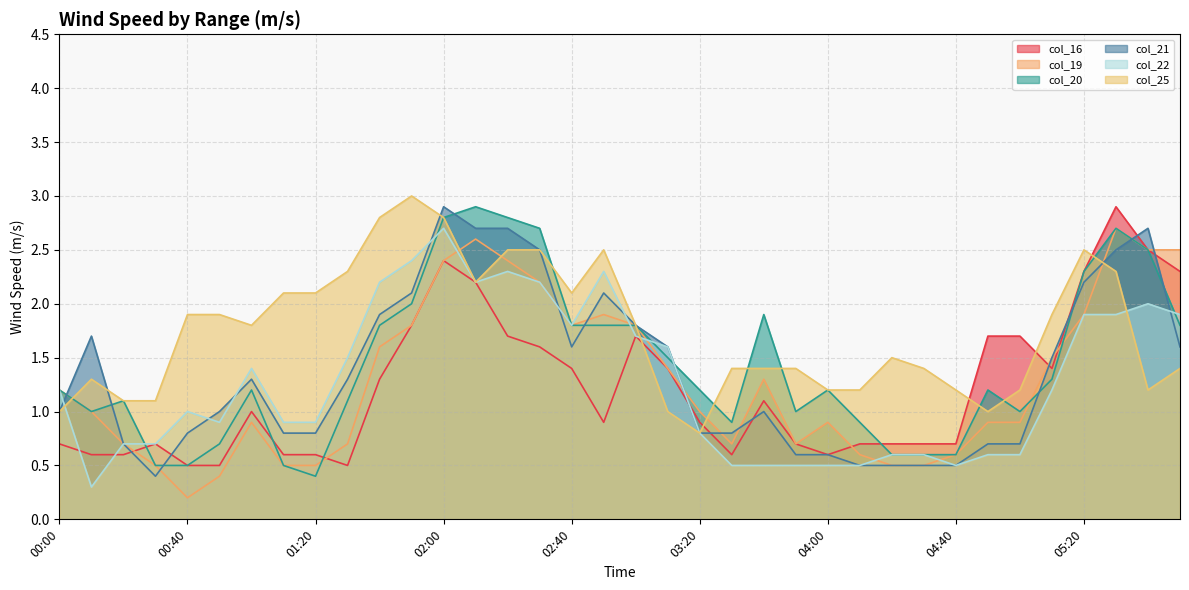

True or false: col_19 has more than 1 interior local peaks.

True